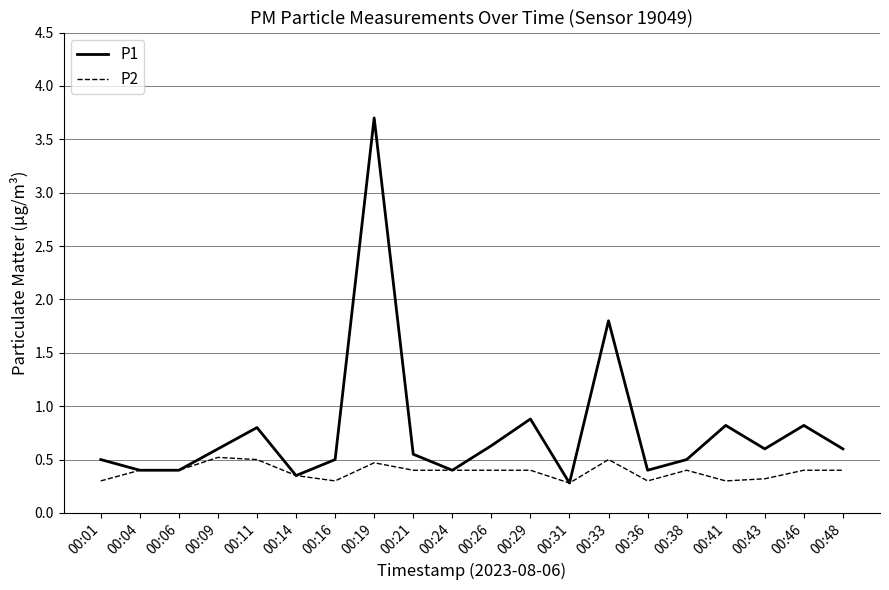

List the series in order of their peak value, highest first.

P1, P2